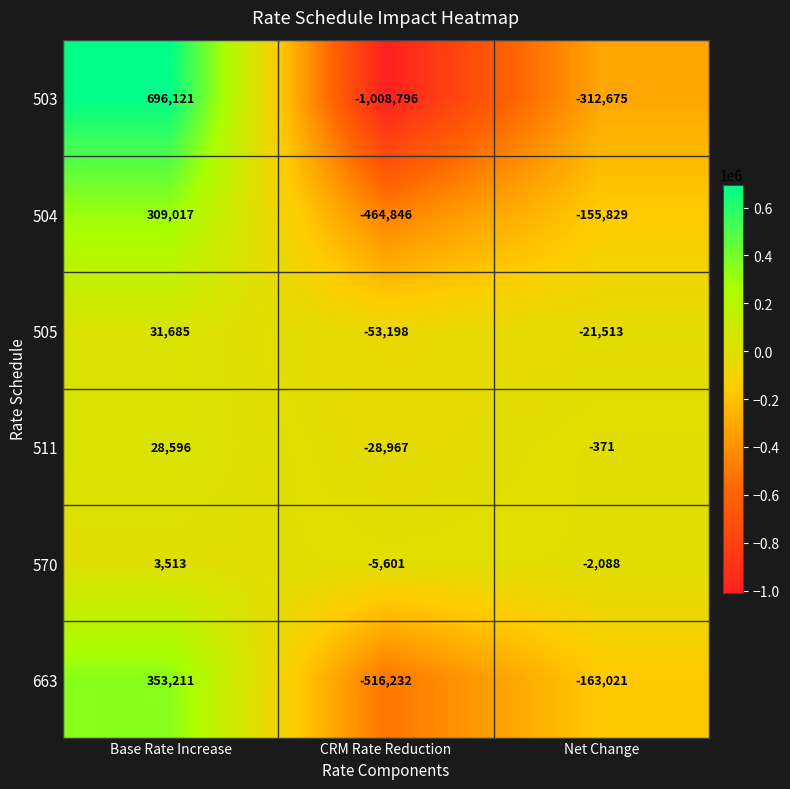

Is the value of 511 at Net Change greater than the value of 504 at Base Rate Increase?

No